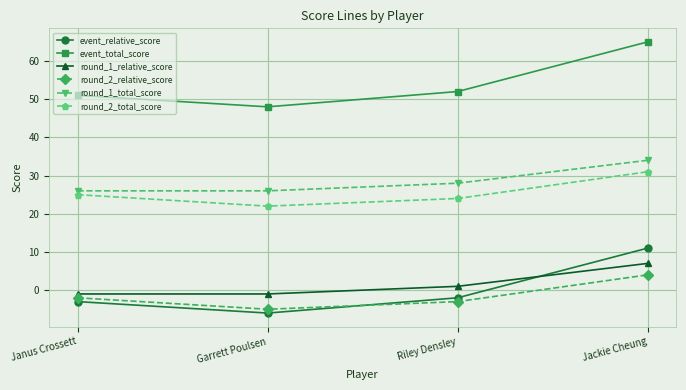

Rank the series by their maximum value, from lowest to highest.

round_2_relative_score, round_1_relative_score, event_relative_score, round_2_total_score, round_1_total_score, event_total_score